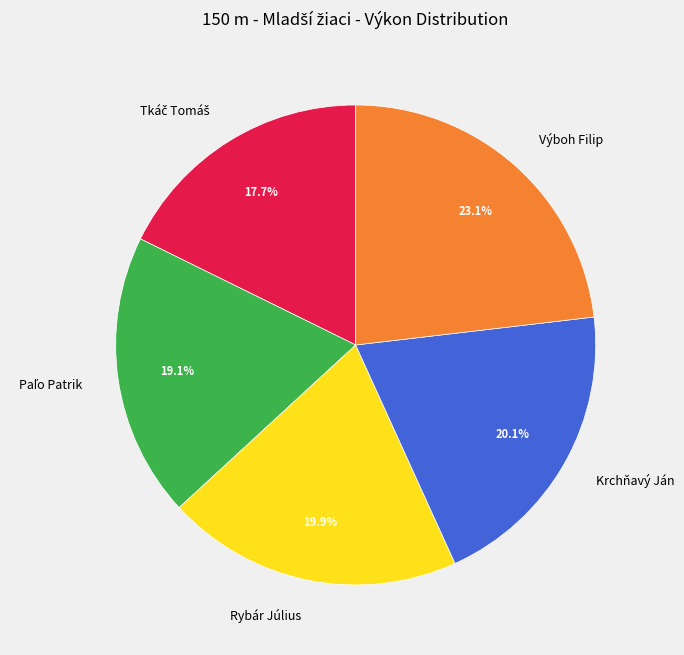

Approximately how many times larger is the value at Krchňavý Ján compared to Výboh Filip?

0.9